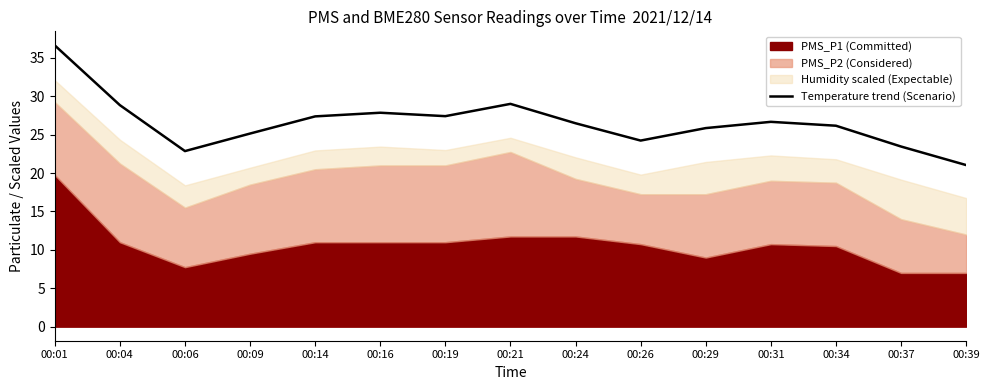

At which category does the chart reach its minimum across all series?

00:39